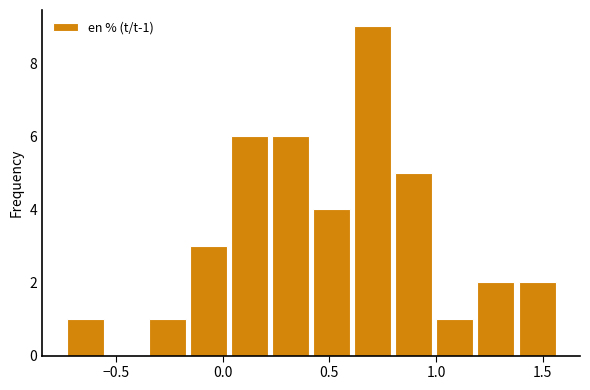

Around what value on the x-axis is the tallest bar? Give the approximate position of its centre, as read against the axis.

0.70